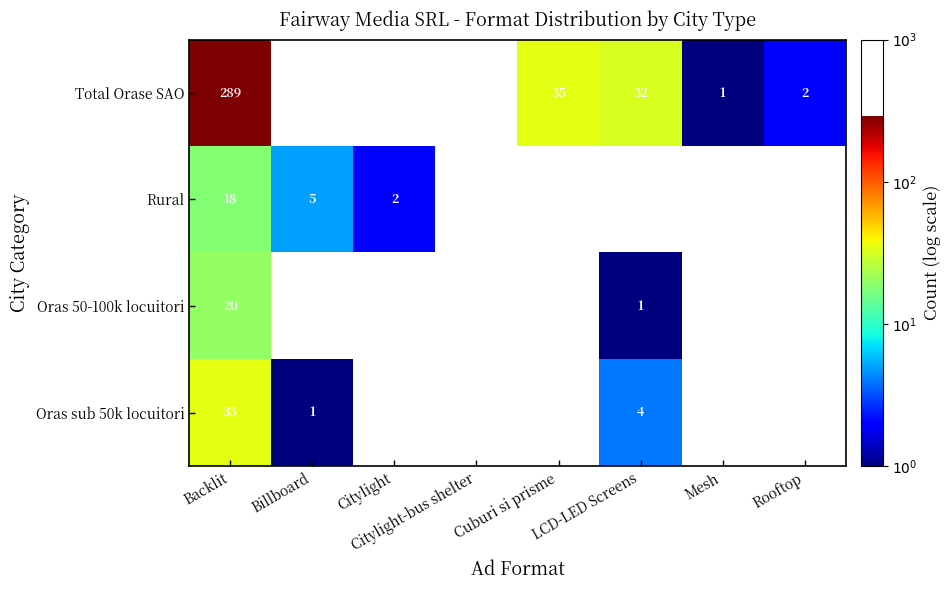

True or false: Oras sub 50k locuitori has a value of 1.0 at Backlit.

False